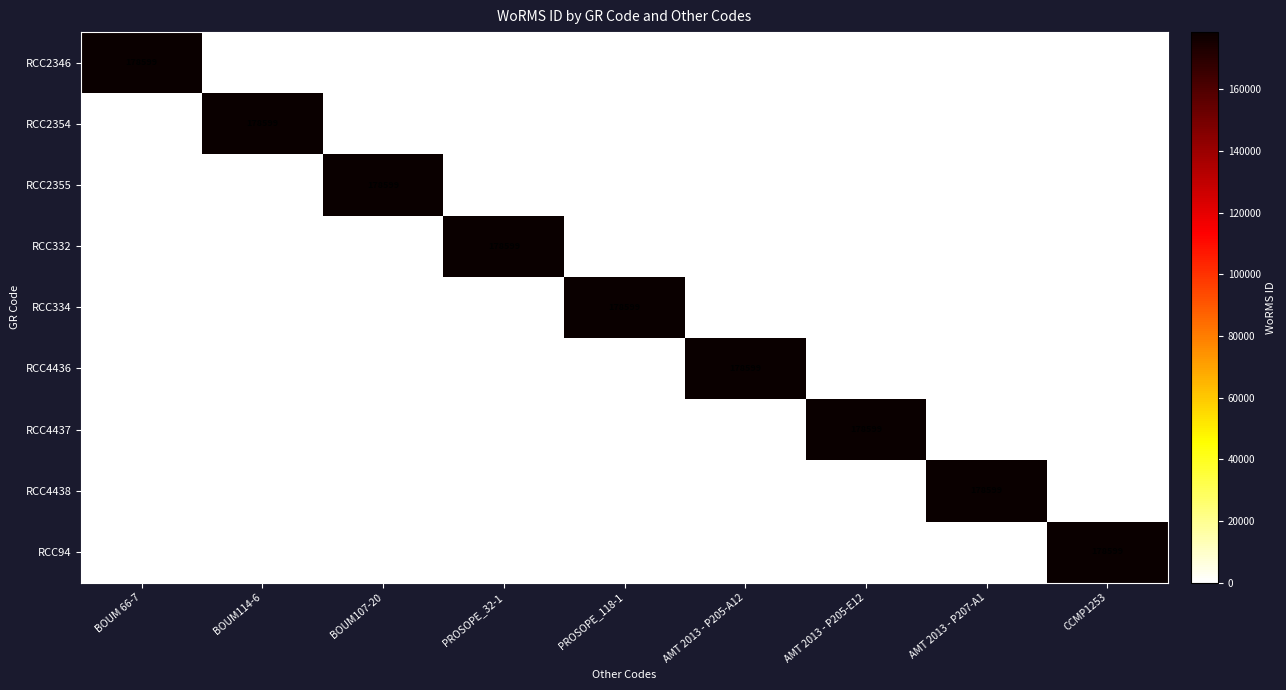

Count the number of categories in the chart.

9